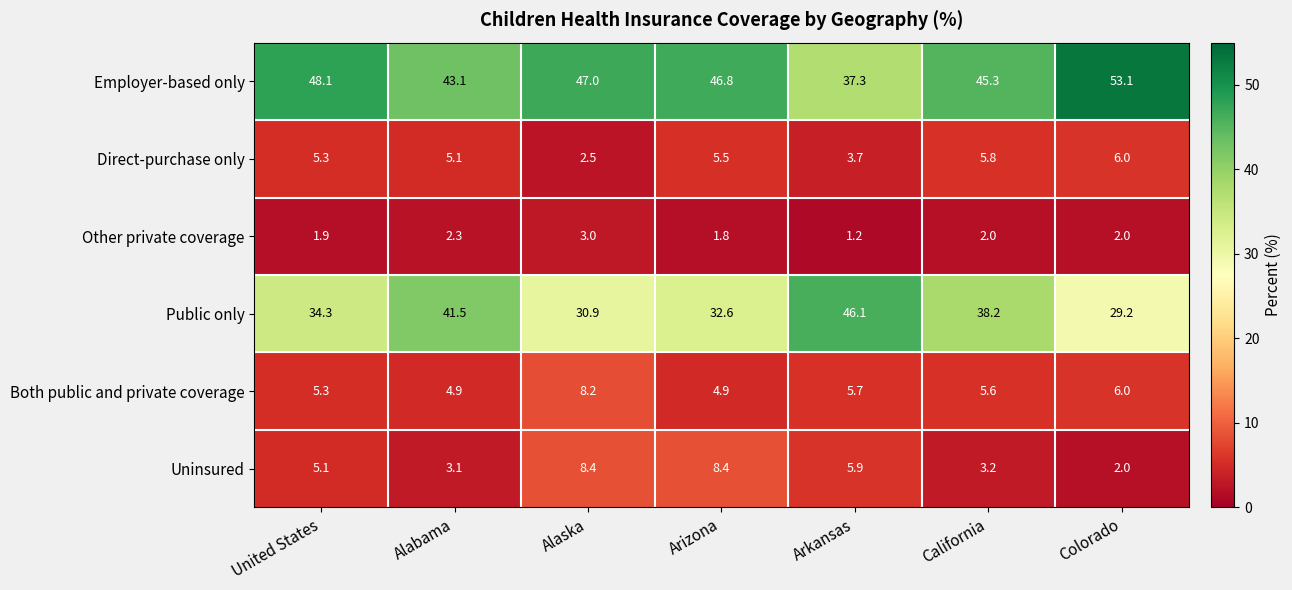

Is it true that Public only equals 29.2 at Colorado?

True